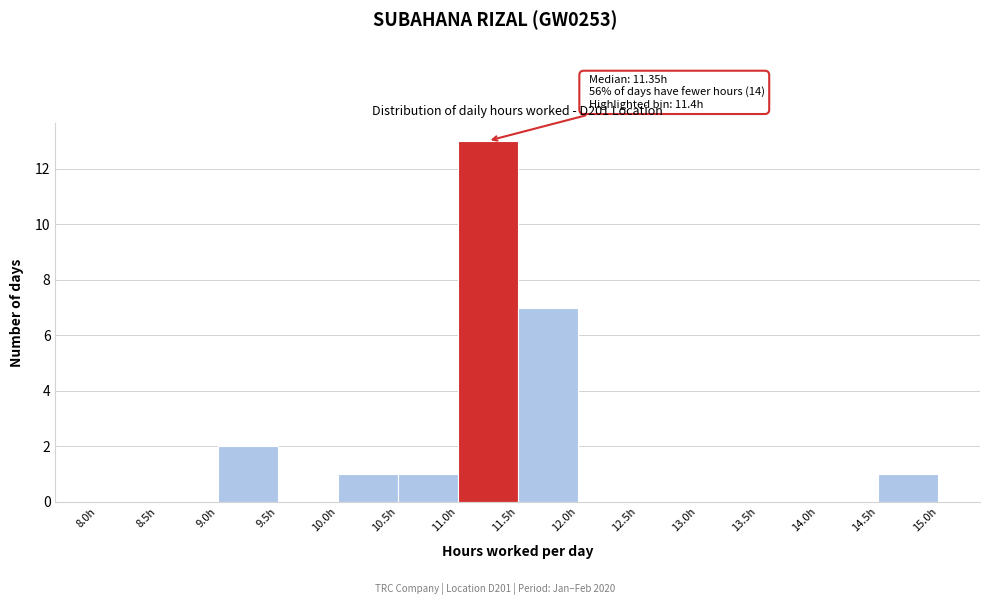

Which range on the x-axis has the tallest bar?

11.0 to 11.5